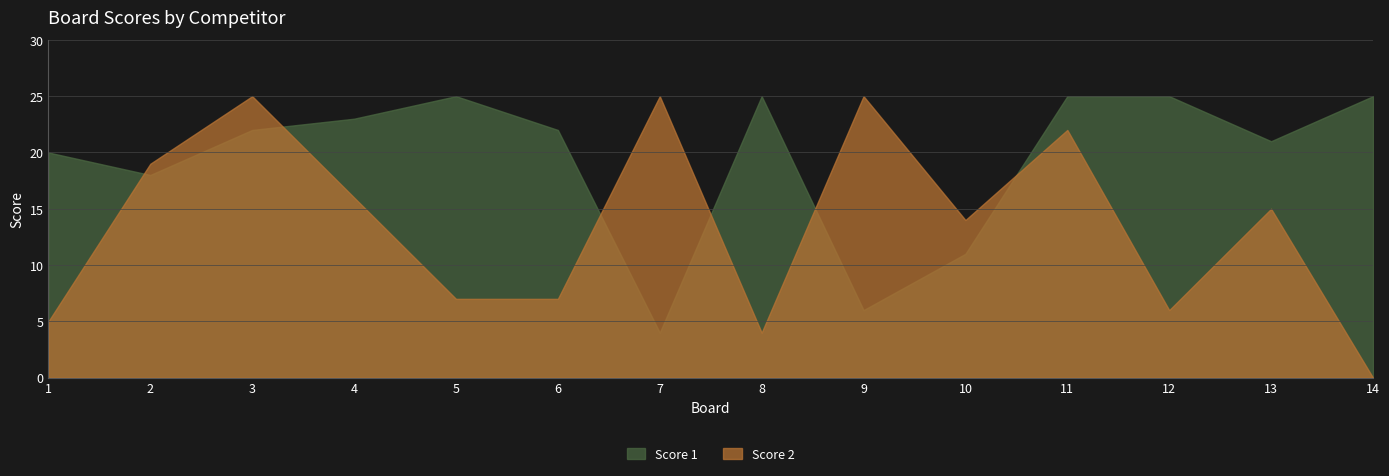

List the labels in order of Score 1 value, smallest first.

7, 9, 10, 2, 1, 13, 3, 6, 4, 5, 8, 11, 12, 14